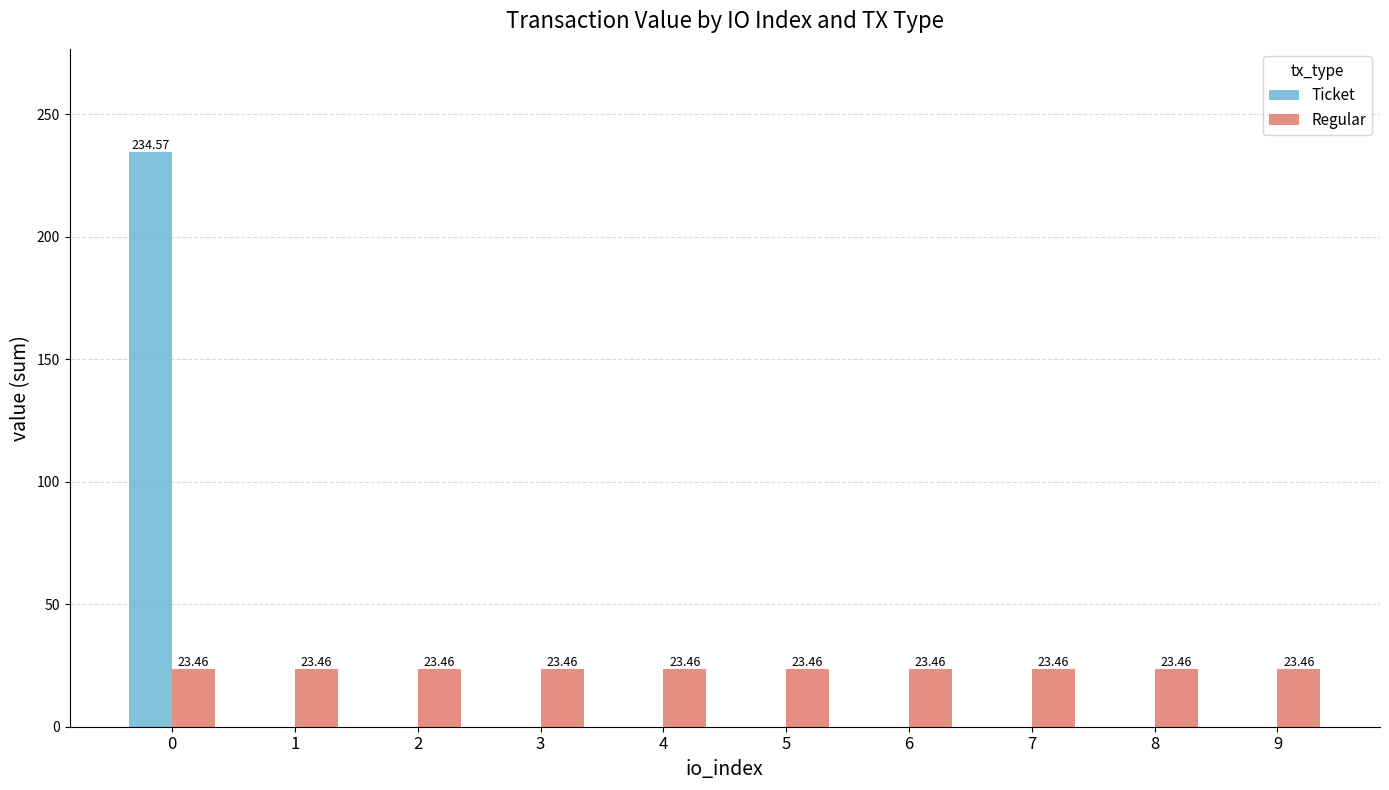

Does the chart contain stacked bars?

No